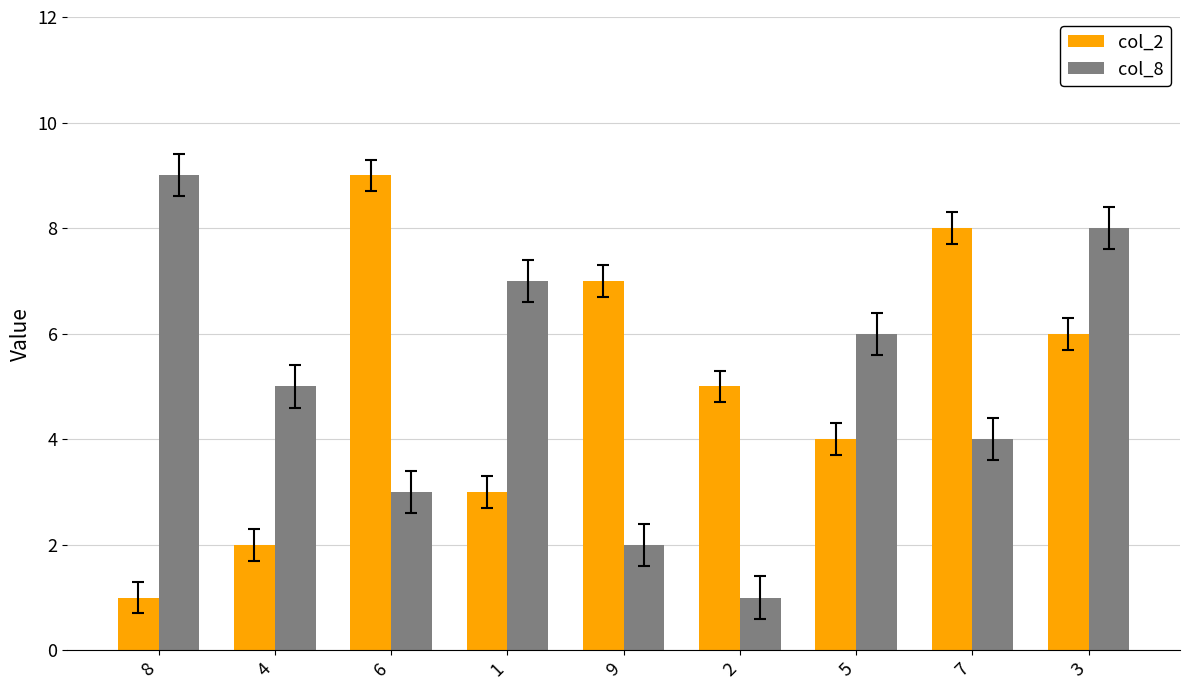

What is the minimum value for col_8?

1